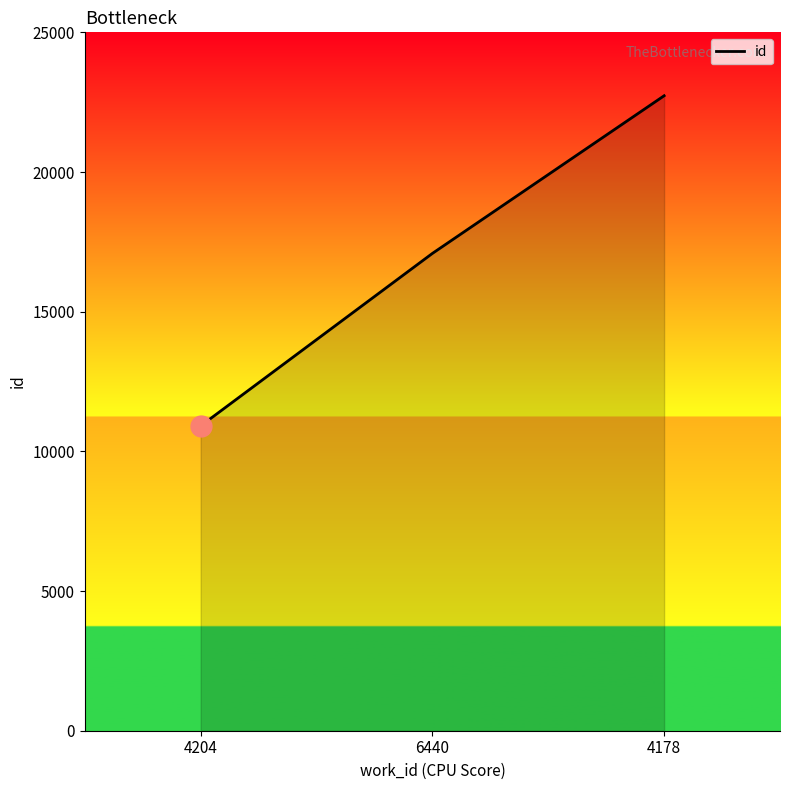

What position from the left is 6440?

2